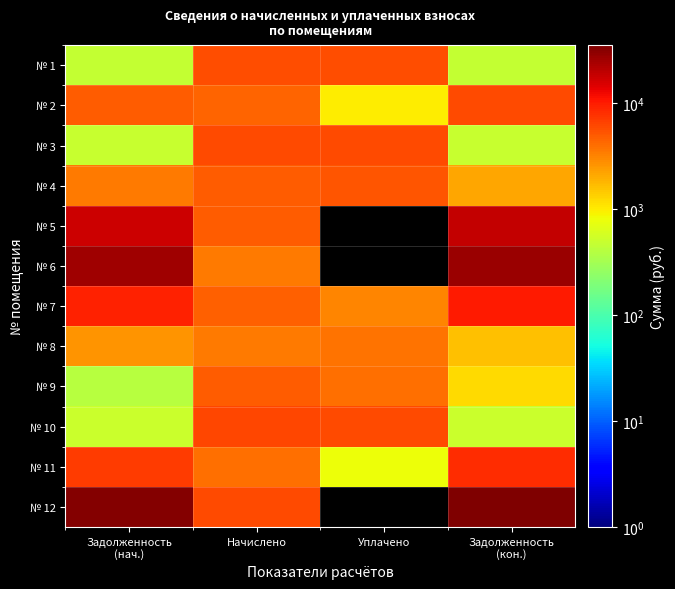

Which has a higher value, Начислено or Уплачено?

Начислено